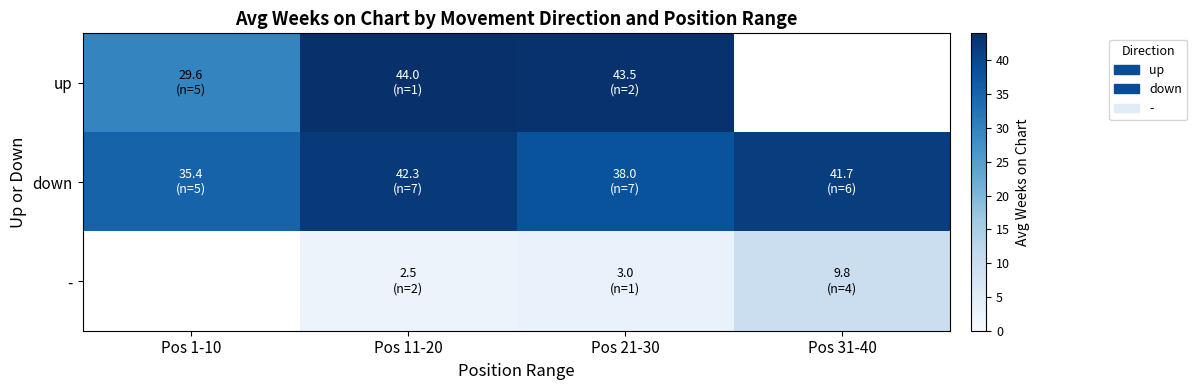

Is it true that down equals 65.9 at Pos 21-30?

False